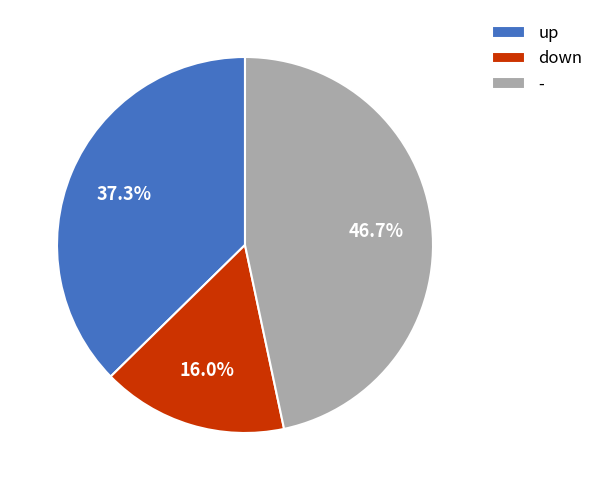

What percentage is the up slice, to the nearest percent?

37%